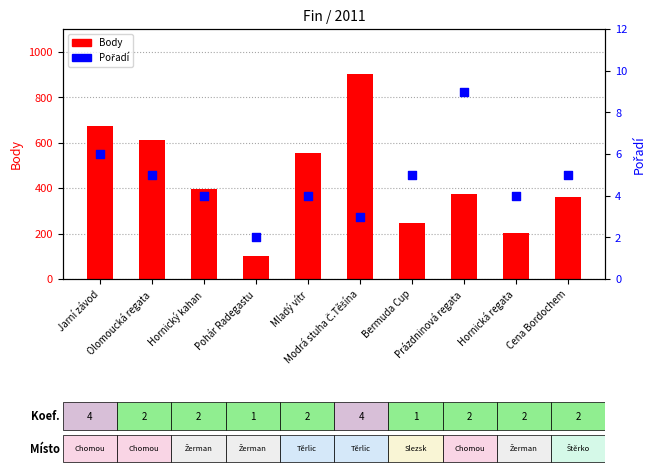

What is the total value across all series at Hornický kahan?

400